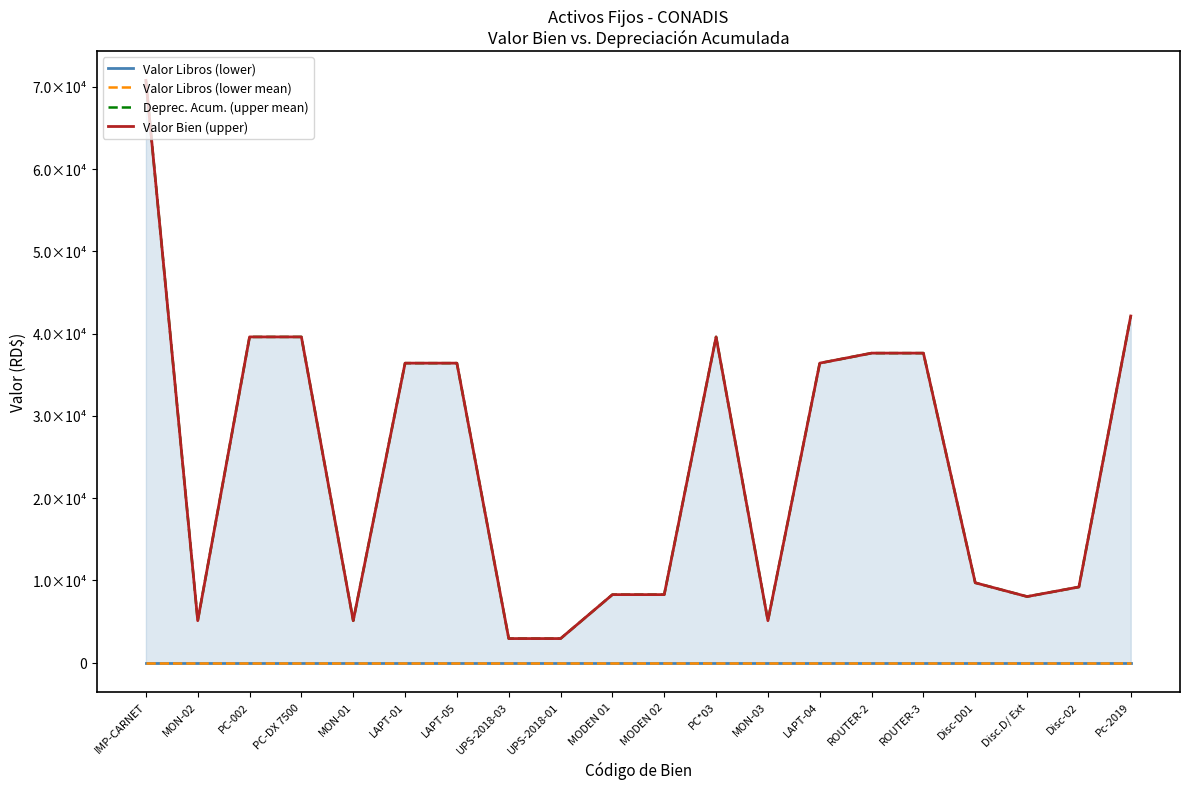

Reading left to right, extract all data points from this chart.

Valor Libros (lower): 1.0	1.0	1.0	1.0	1.0	1.0	1.0	1.0	1.0	1.0	1.0	1.0	1.0	1.0	1.0	1.0	1.0	1.0	1.0	1.0
Valor Libros (lower mean): 1.0	1.0	1.0	1.0	1.0	1.0	1.0	1.0	1.0	1.0	1.0	1.0	1.0	1.0	1.0	1.0	1.0	1.0	1.0	1.0
Deprec. Acum. (upper mean): 70799.0	5089.0	39599.0	39599.0	5089.0	36409.0	36409.0	2913.9	2913.9	8259.0	8259.0	39599.0	5089.0	36409.0	37628.2	37628.2	9699.0	8023.0	9188.2	42139.0
Valor Bien (upper): 70800.0	5090.0	39600.0	39600.0	5090.0	36410.0	36410.0	2914.9	2914.9	8260.0	8260.0	39600.0	5090.0	36410.0	37629.2	37629.2	9700.0	8024.0	9189.2	42140.0